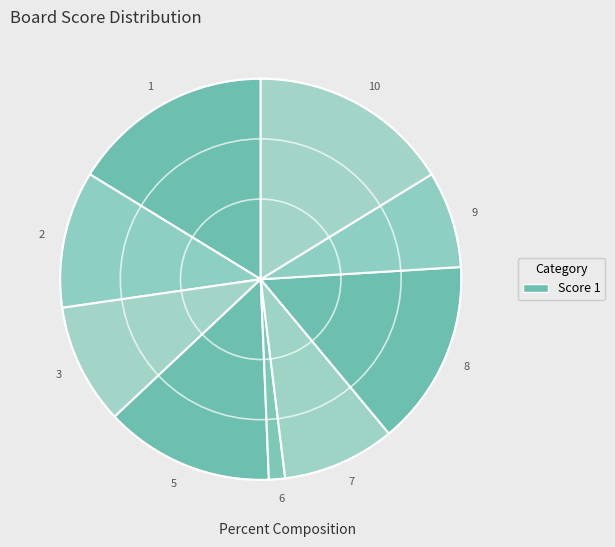

Do 5 and 10 together represent more than half of the pie?

No